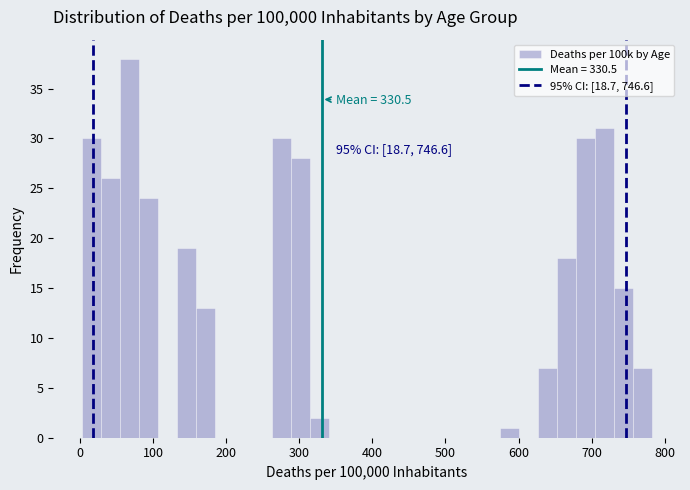

Around what value on the x-axis is the tallest bar? Give the approximate position of its centre, as read against the axis.

70